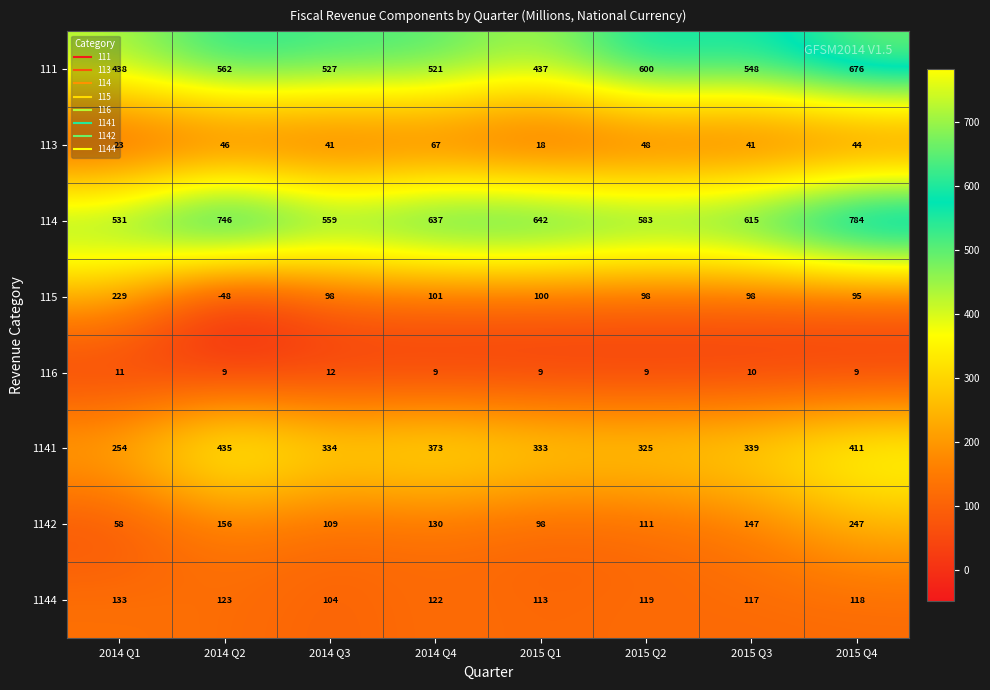

At 2015 Q1, list the series in order from smallest to largest.

116, 113, 1142, 115, 1144, 1141, 111, 114